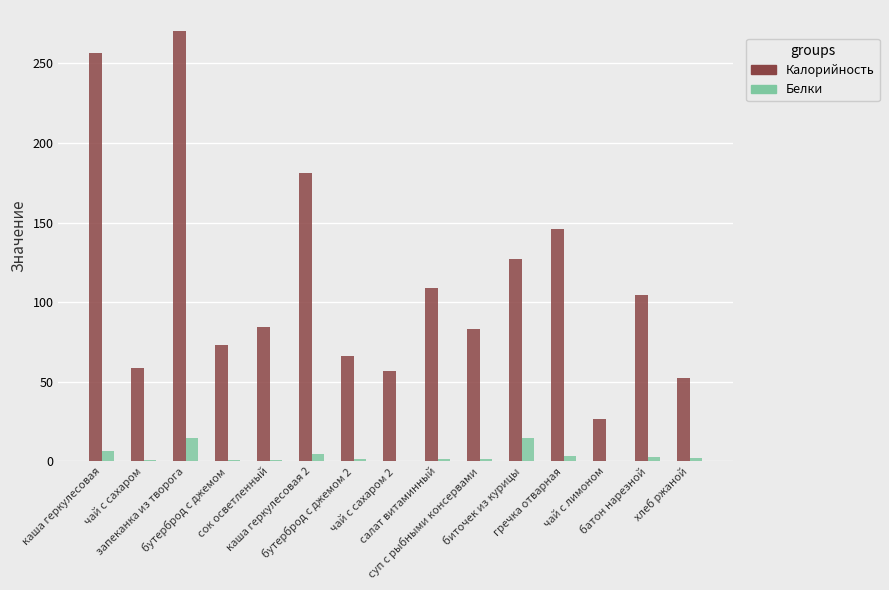

Which series changed the most between чай с сахаром 2 and гречка отварная?

Калорийность